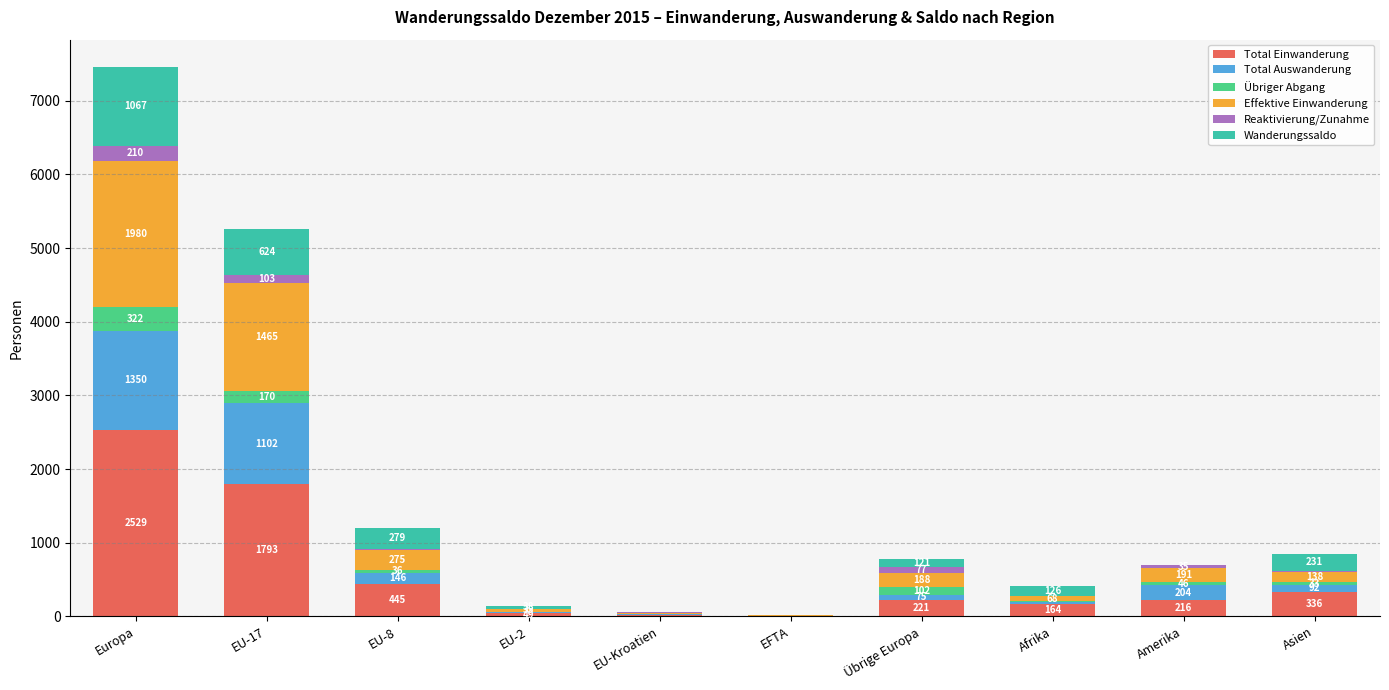

Which category has the highest value in the Total Einwanderung series?

Europa